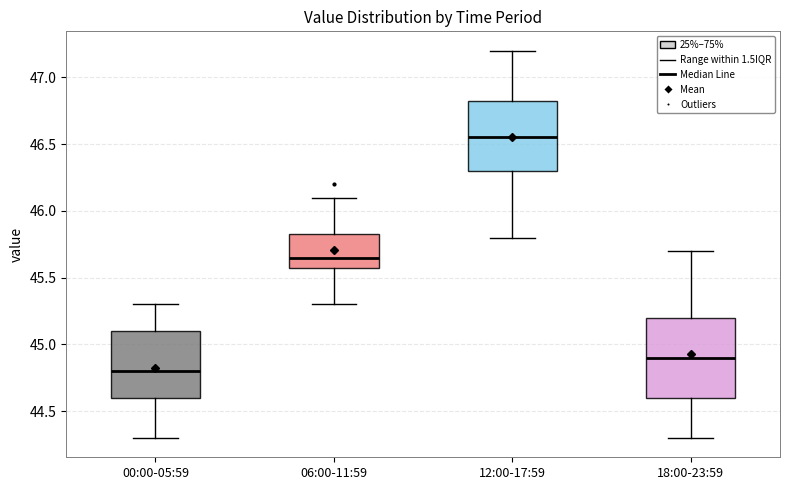

Reading left to right, transcribe this box plot: for each box, give where its median line is, the range the box spans, and where its two whiskers end, as read against the y-axis. The values are not printed on the chart, so give them approximately, as read against the axis.

00:00-05:59: median 44.80, box 44.60 to 45.10, whiskers 44.30 to 45.30
06:00-11:59: median 45.65, box 45.60 to 45.85, whiskers 45.30 to 46.10
12:00-17:59: median 46.55, box 46.30 to 46.85, whiskers 45.80 to 47.20
18:00-23:59: median 44.90, box 44.60 to 45.20, whiskers 44.30 to 45.70